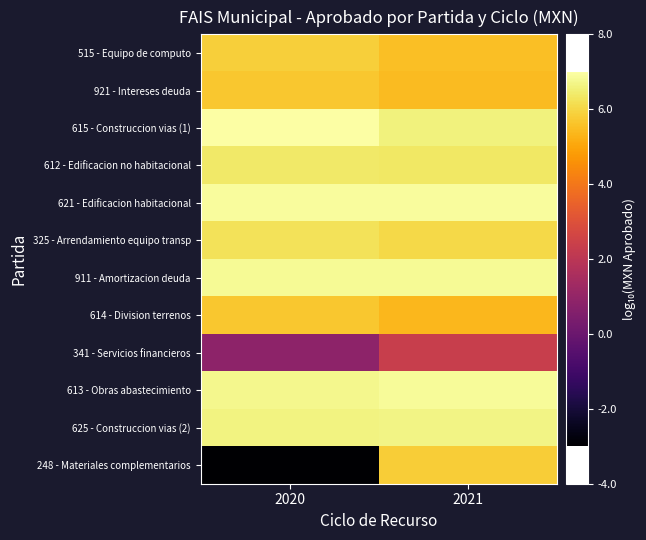

Rank the series by their maximum value, from lowest to highest.

341 - Servicios financieros, 921 - Intereses deuda, 614 - Division terrenos, 248 - Materiales complementarios, 515 - Equipo de computo, 325 - Arrendamiento equipo transp, 612 - Edificacion no habitacional, 625 - Construccion vias (2), 911 - Amortizacion deuda, 613 - Obras abastecimiento, 621 - Edificacion habitacional, 615 - Construccion vias (1)